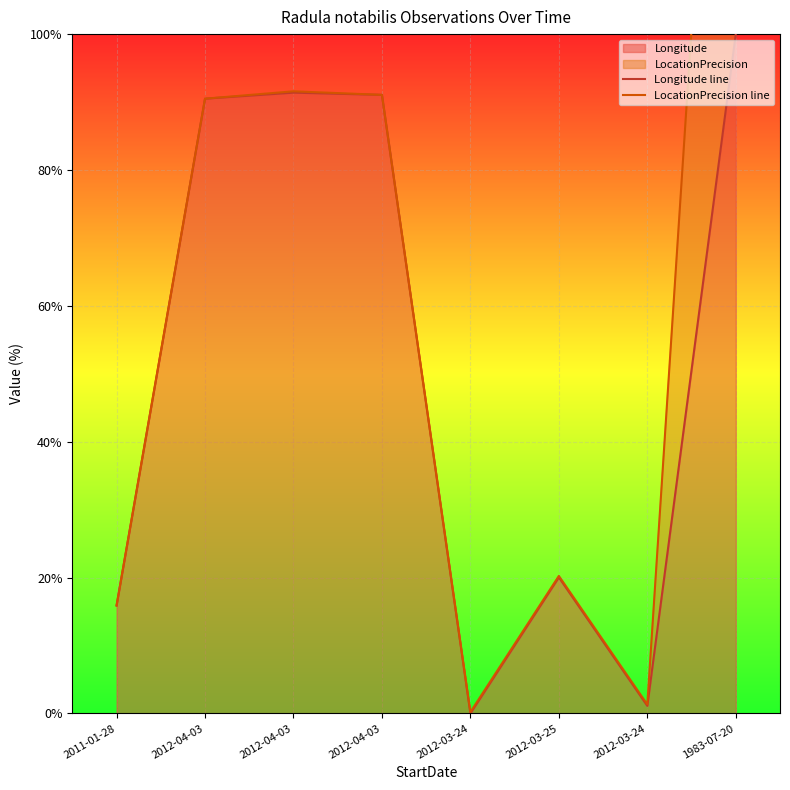

Where is the first local maximum for Longitude line?

2012-04-03